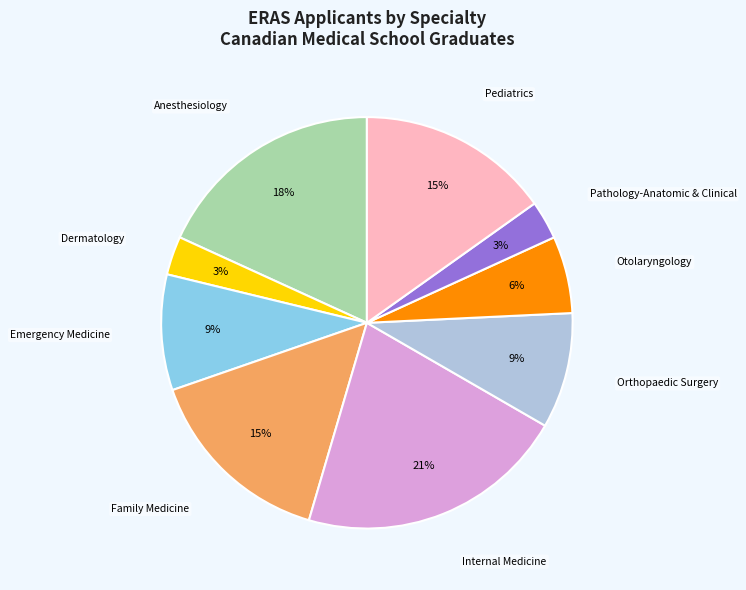

To the nearest percent, what is the difference between the largest and smallest slice percentages?

18%